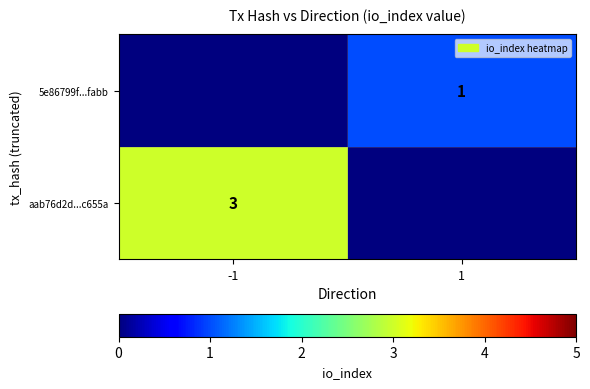

At how many categories does at least one series exceed 2?

1